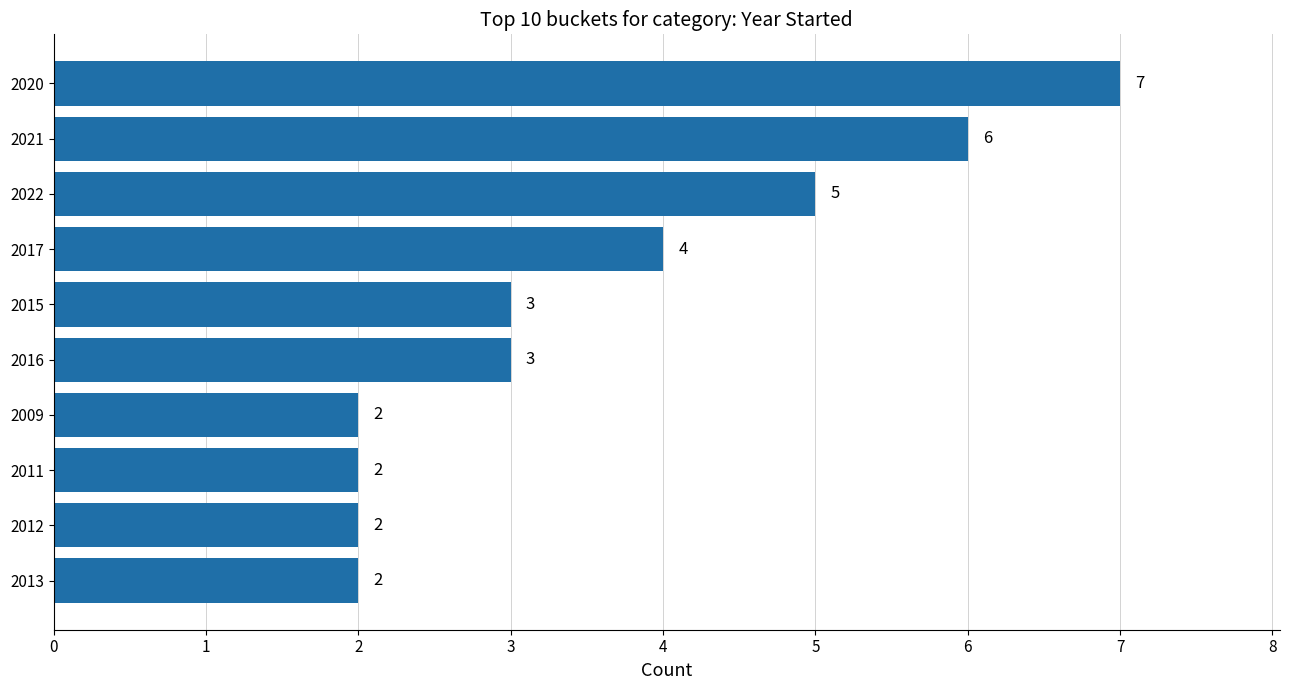

Approximately how many times larger is the value at 2011 compared to 2013?

1.0